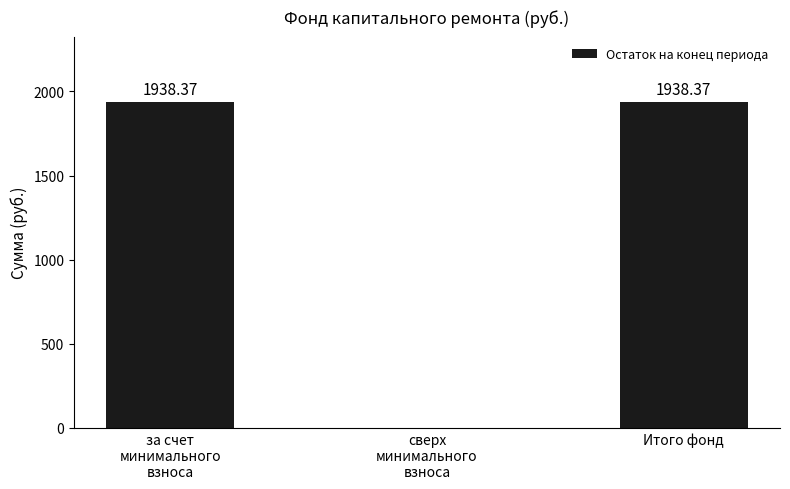

Reading left to right, list all the values displayed in this chart.

за счет
минимального
взноса=1938.4	сверх
минимального
взноса=0.0	Итого фонд=1938.4